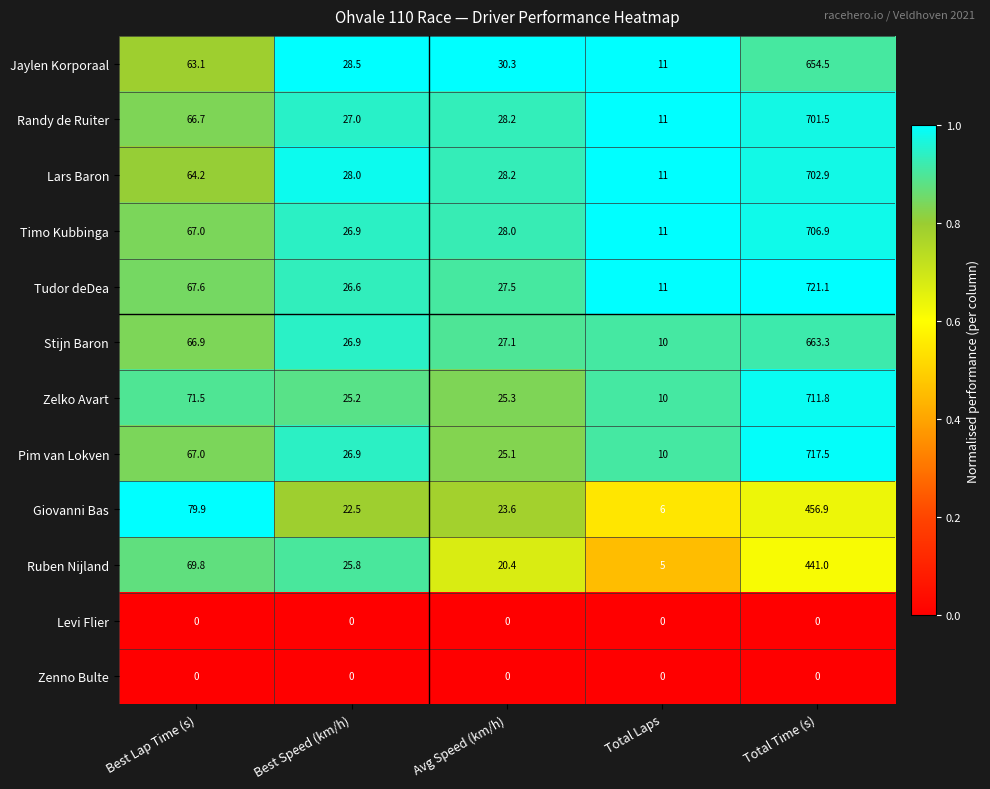

What is the greatest value displayed?

721.1